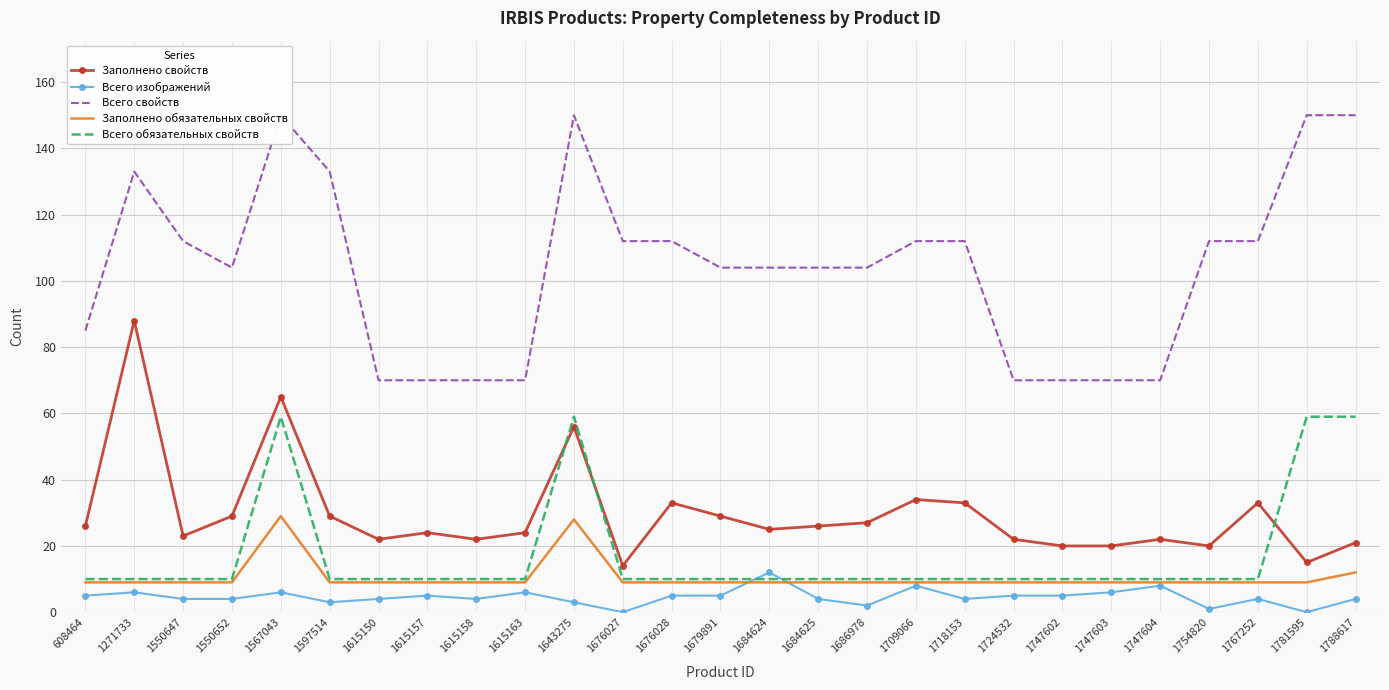

In Заполнено свойств, how many points are lower than both neighbors (excluding endpoints)?

7